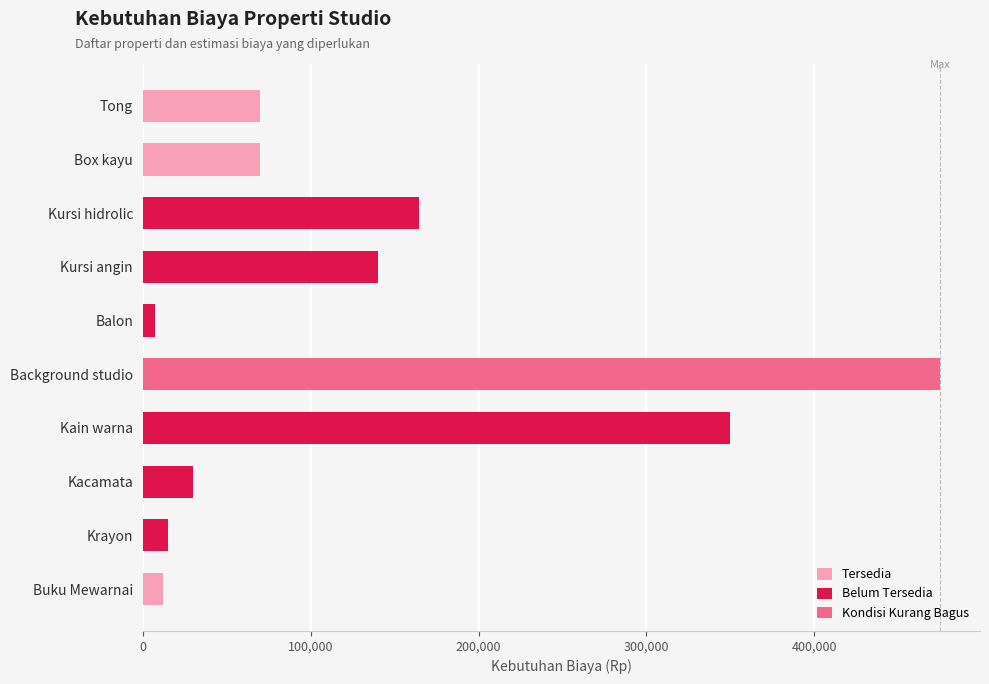

List the labels in order of value, largest first.

Background studio, Kain warna, Kursi hidrolic, Kursi angin, Tong, Box kayu, Kacamata, Krayon, Buku Mewarnai, Balon